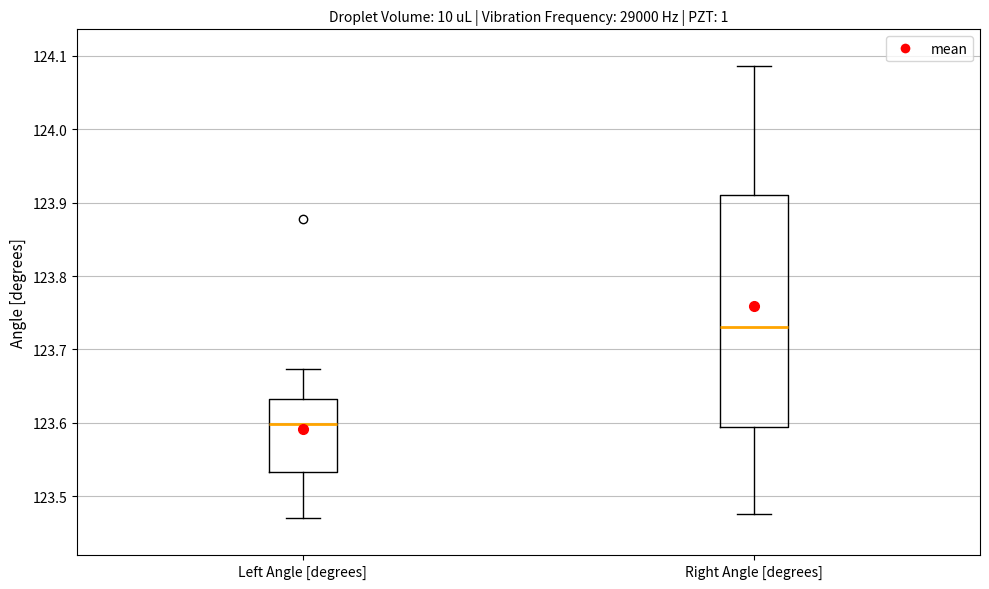

Where does the lower whisker of the box for Right Angle [degrees] end on the y-axis? The values are not printed on the chart, so give them approximately, as read against the axis.

123.48